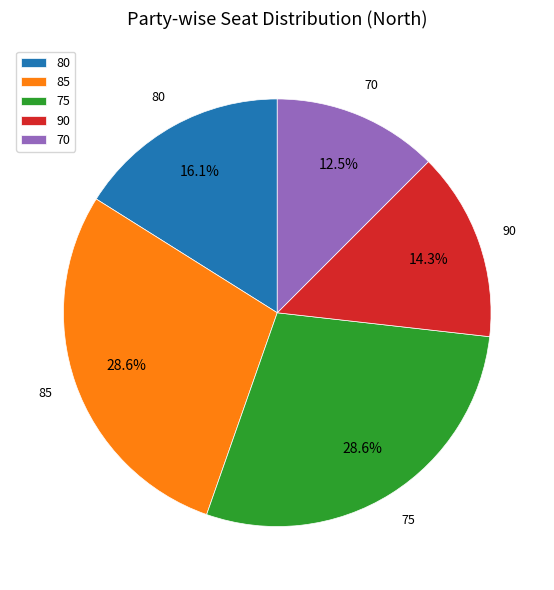

Is 85 the majority of the pie?

No